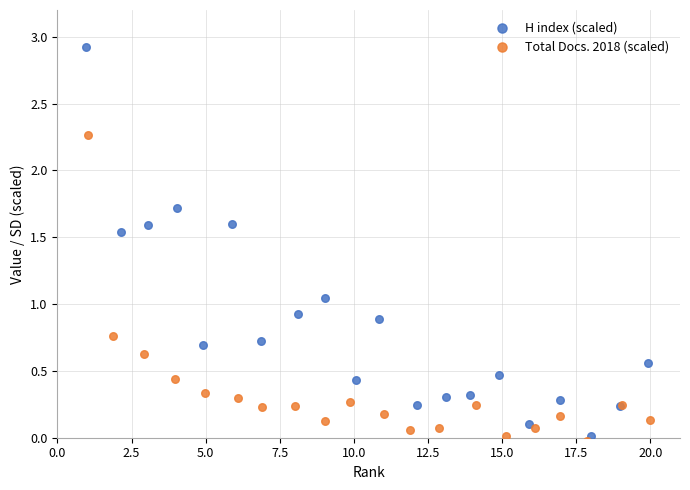

Which series has the widest spread of Y values?

H index (scaled)